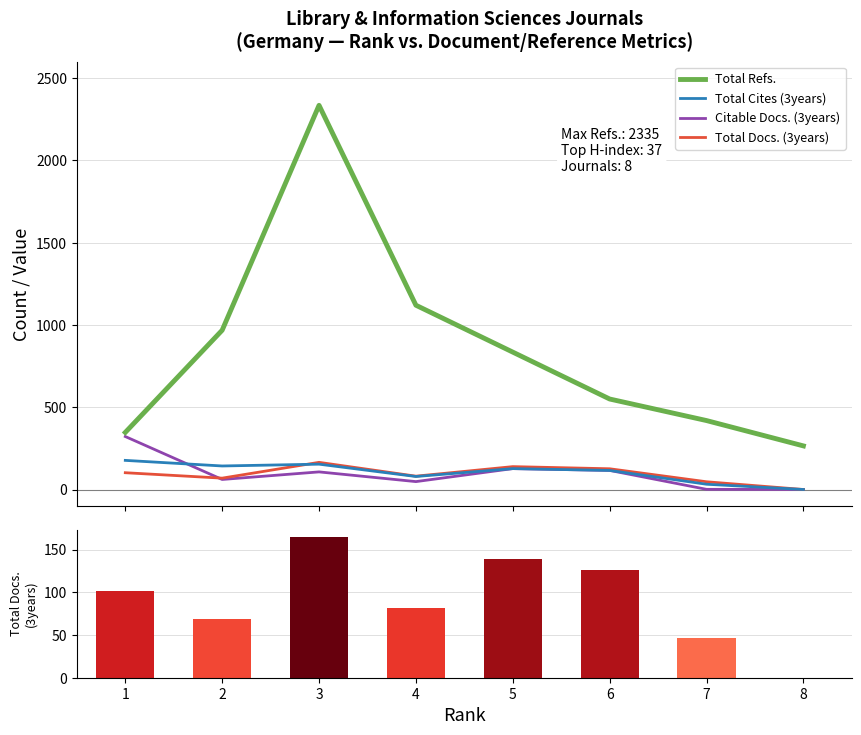

Which series has the largest range (max minus min)?

Total Refs.